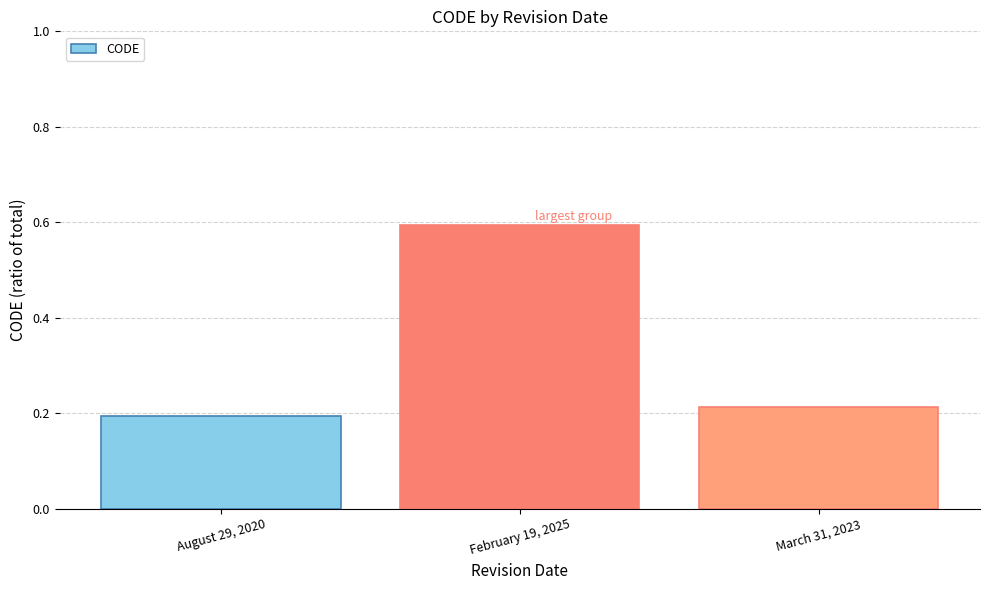

The value at February 19, 2025 is 0.6. True or false?

True